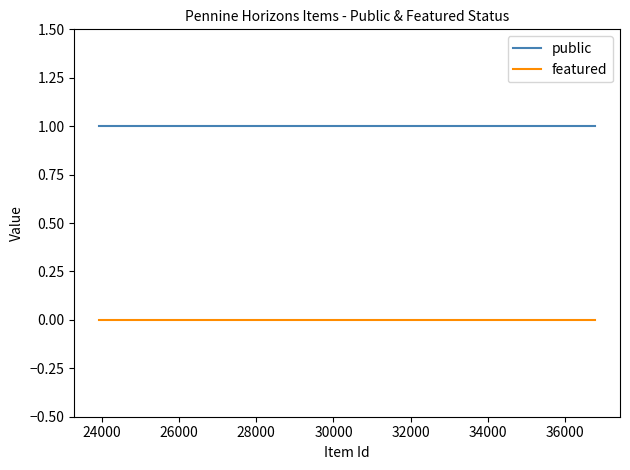

Does the chart display data point markers on the line(s)?

No